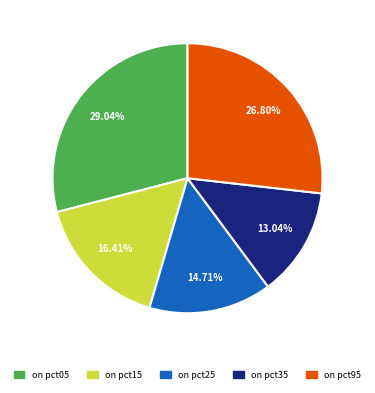

Is there a majority slice in this chart?

No